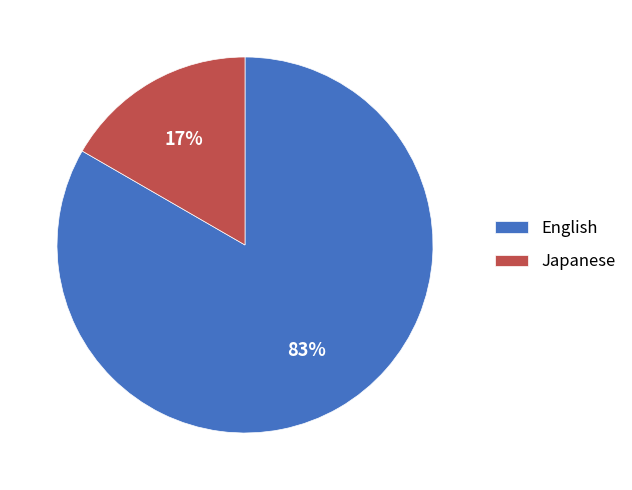

Rank the categories by value from lowest to highest.

Japanese, English